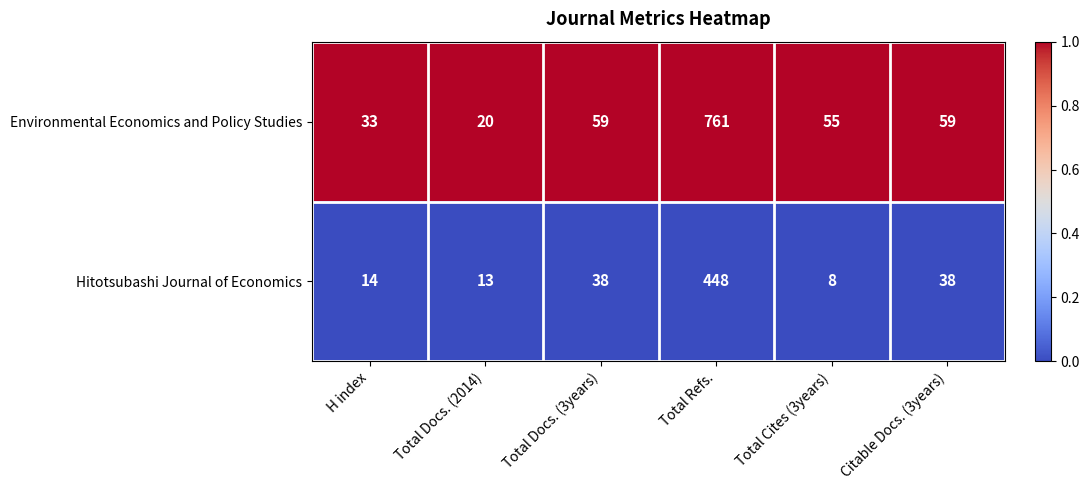

At which category does the chart reach its minimum across all series?

Total Cites (3years)